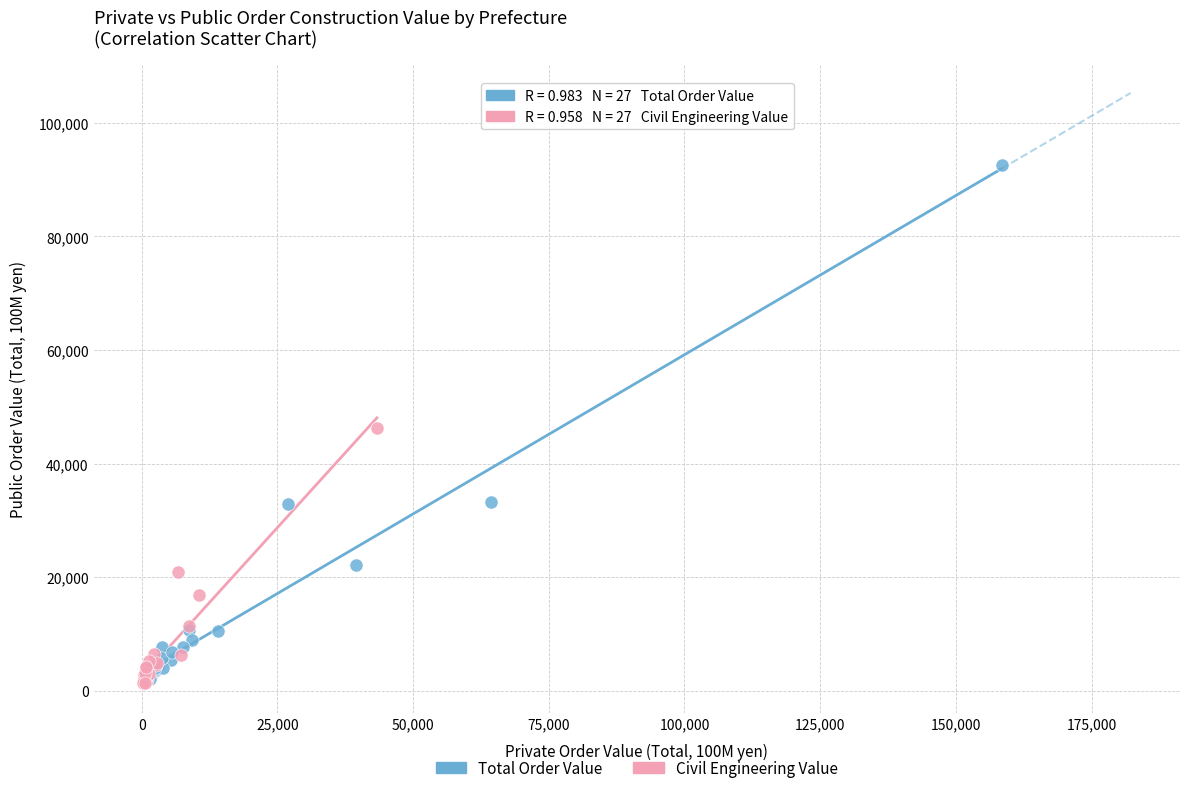

Which series has the largest Y range (max minus min)?

Total Order Value